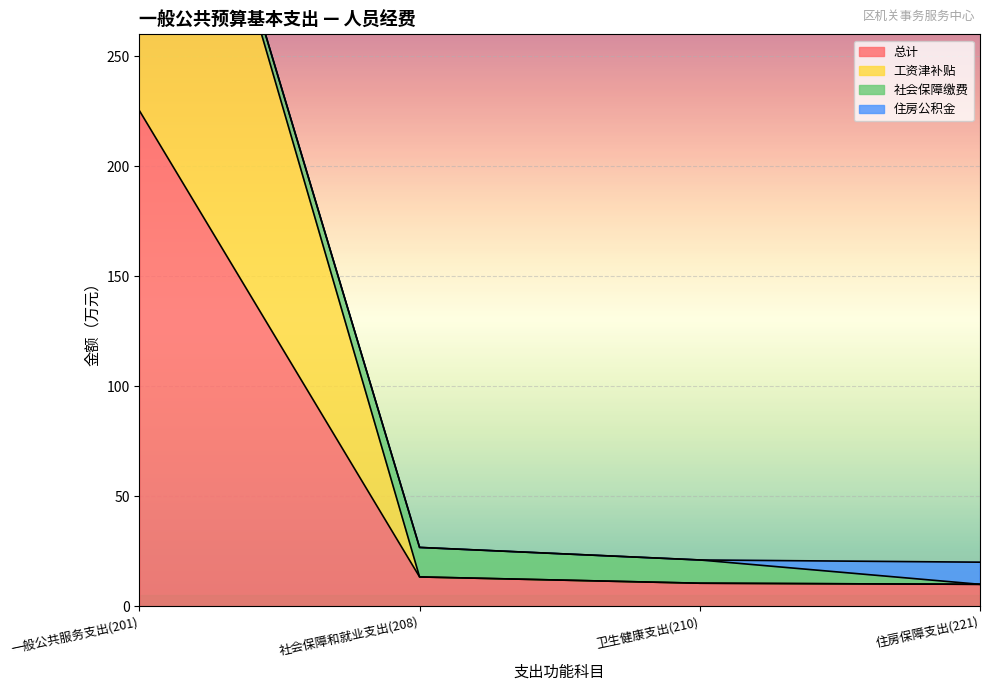

Which series changed the most between 一般公共服务支出(201) and 社会保障和就业支出(208)?

工资津补贴